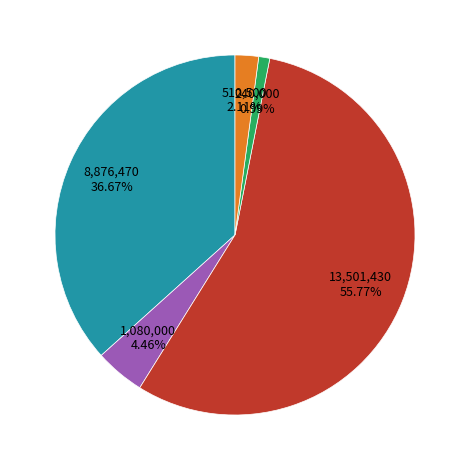

Does any single category account for the majority?

Yes